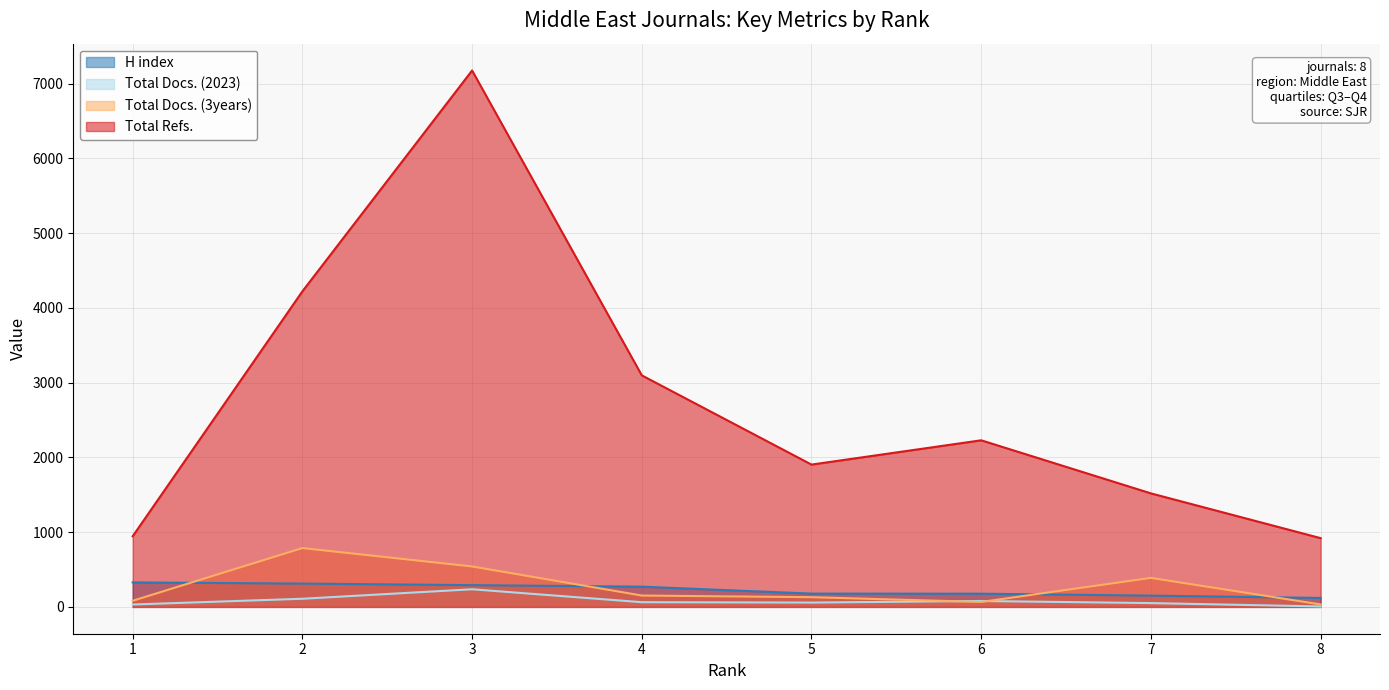

What is the sum of all Total Refs. values?

22014